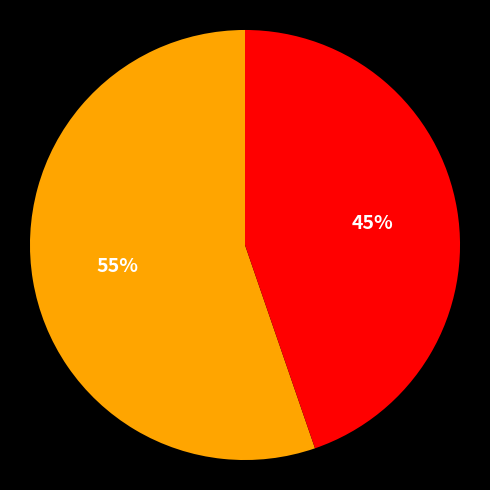

To the nearest percent, what is the average slice percentage?

50%